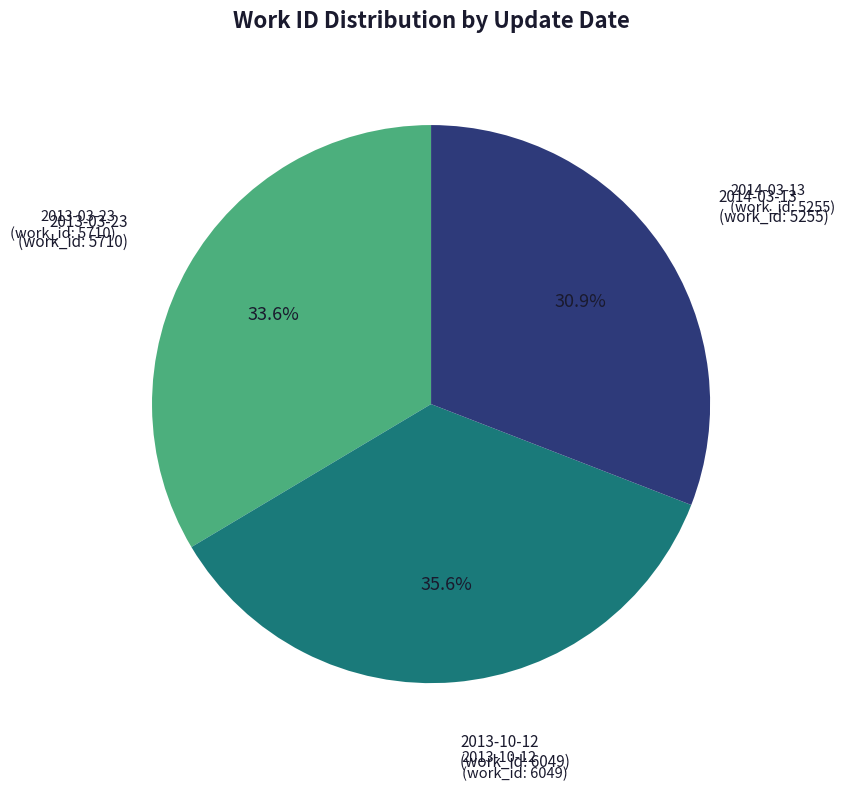

Is the sum of 2013-10-12 and 2014-03-13 greater than half?

Yes